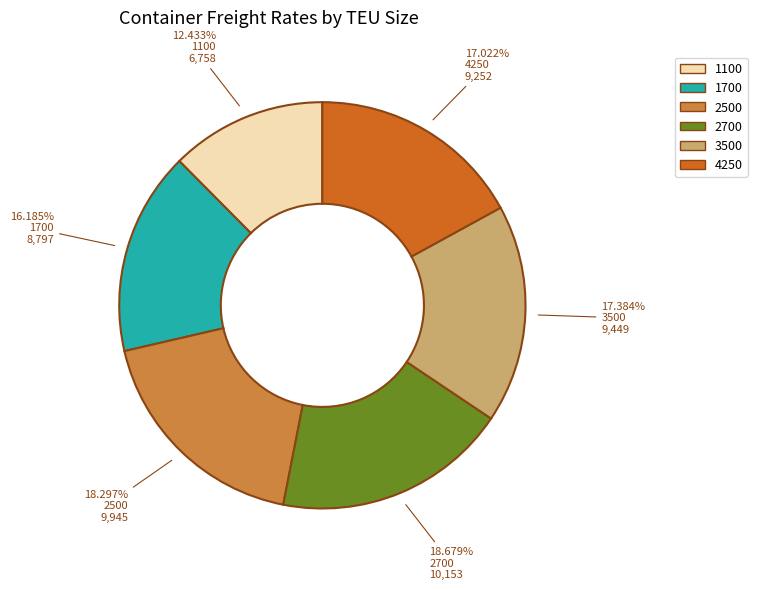

To the nearest percent, what percentage of the pie is 2700?

19%